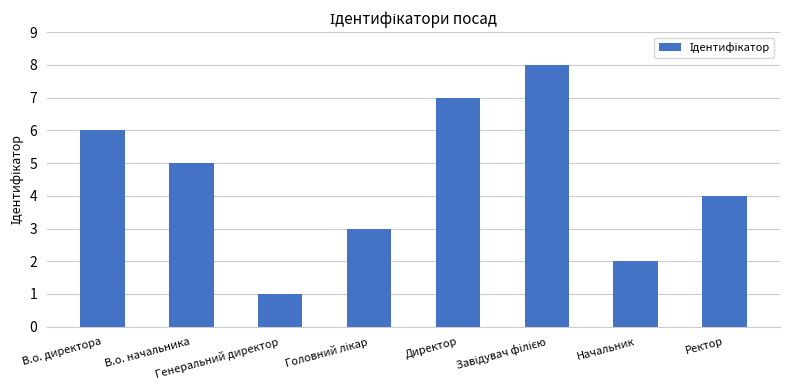

Count the number of data series in this chart.

1